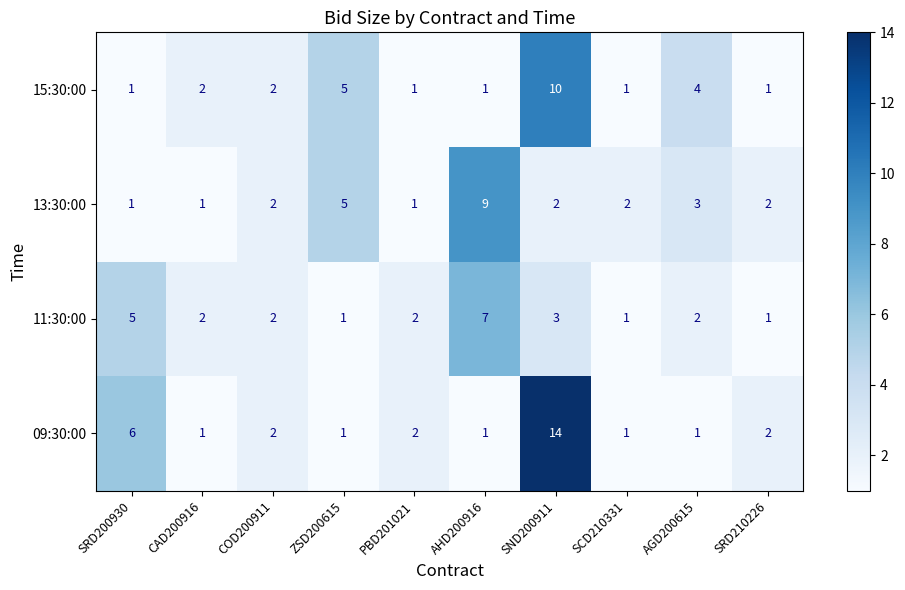

Rank the series by their maximum value, from highest to lowest.

09:30:00, 15:30:00, 13:30:00, 11:30:00